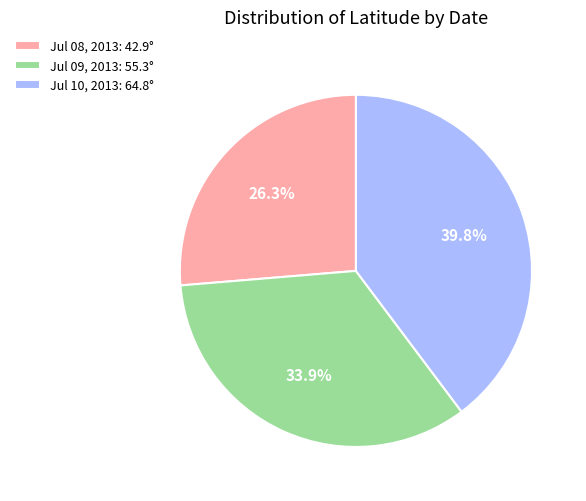

Which has a higher value, Jul 10, 2013: 64.8° or Jul 09, 2013: 55.3°?

Jul 10, 2013: 64.8°